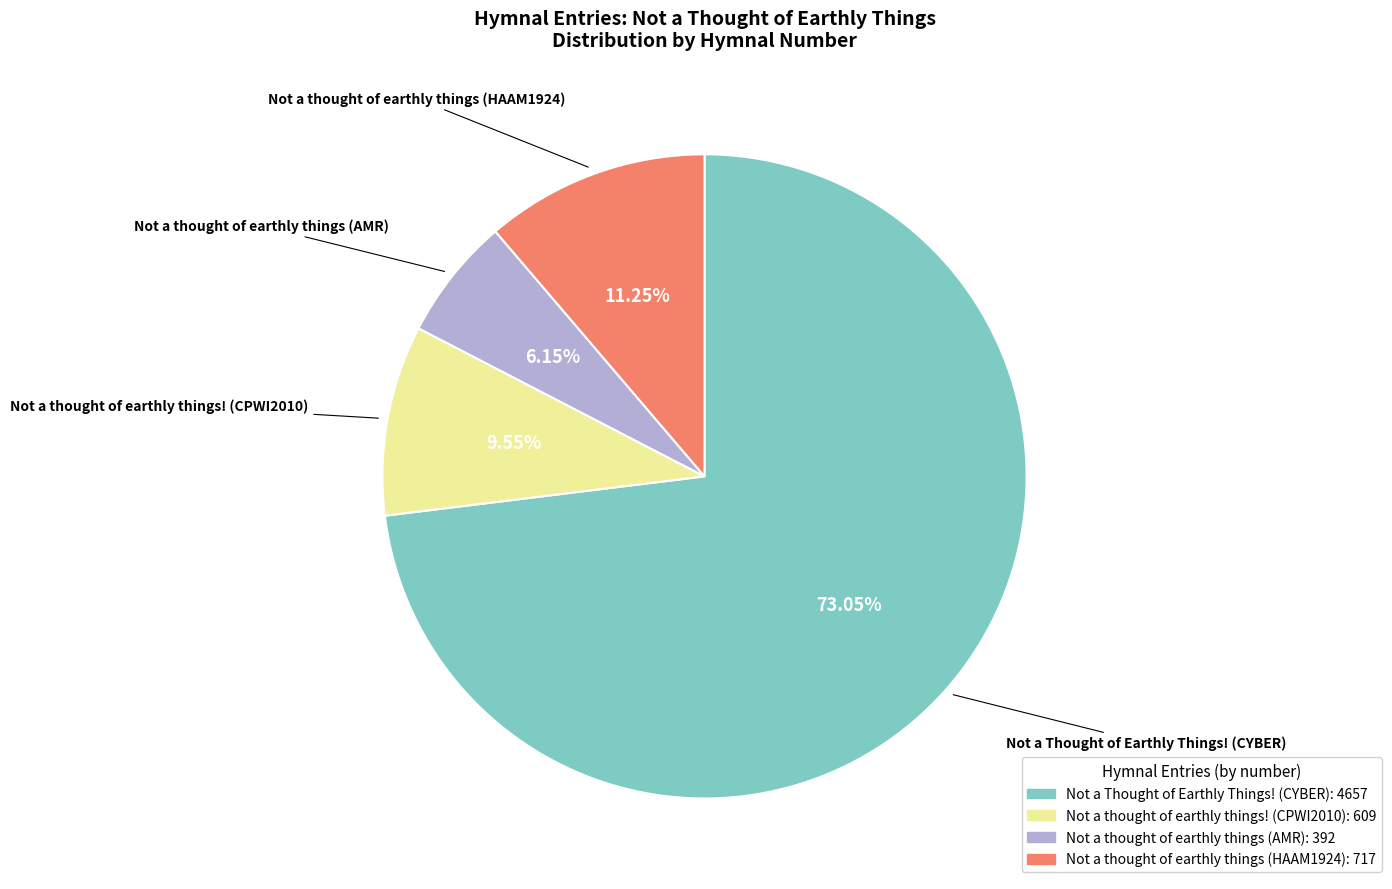

To the nearest percent, what portion does Not a thought of earthly things (AMR) represent?

6%